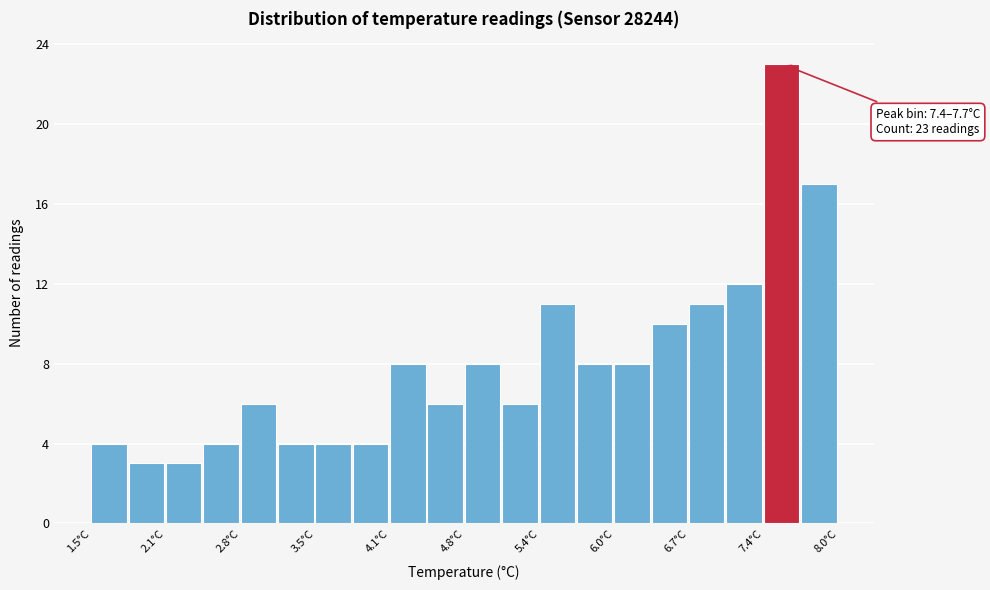

Around what value on the x-axis is the tallest bar? Give the approximate position of its centre, as read against the axis.

7.5